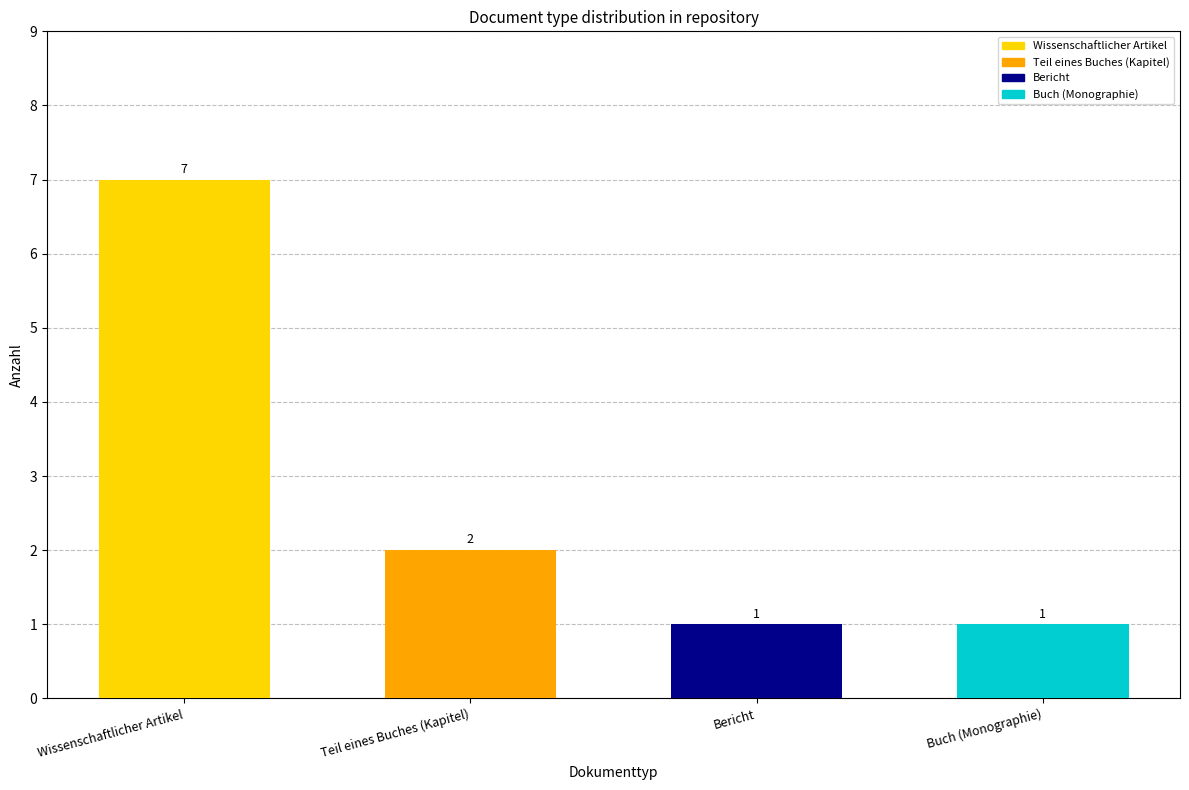

Reading left to right, what are all the values shown in this chart?

7	2	1	1